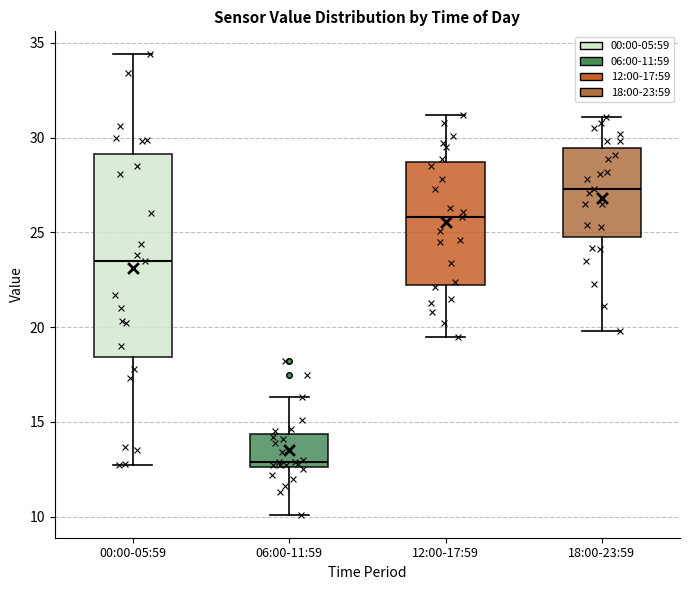

Comparing the boxes themselves (not the whiskers), which one is the tallest?

00:00-05:59